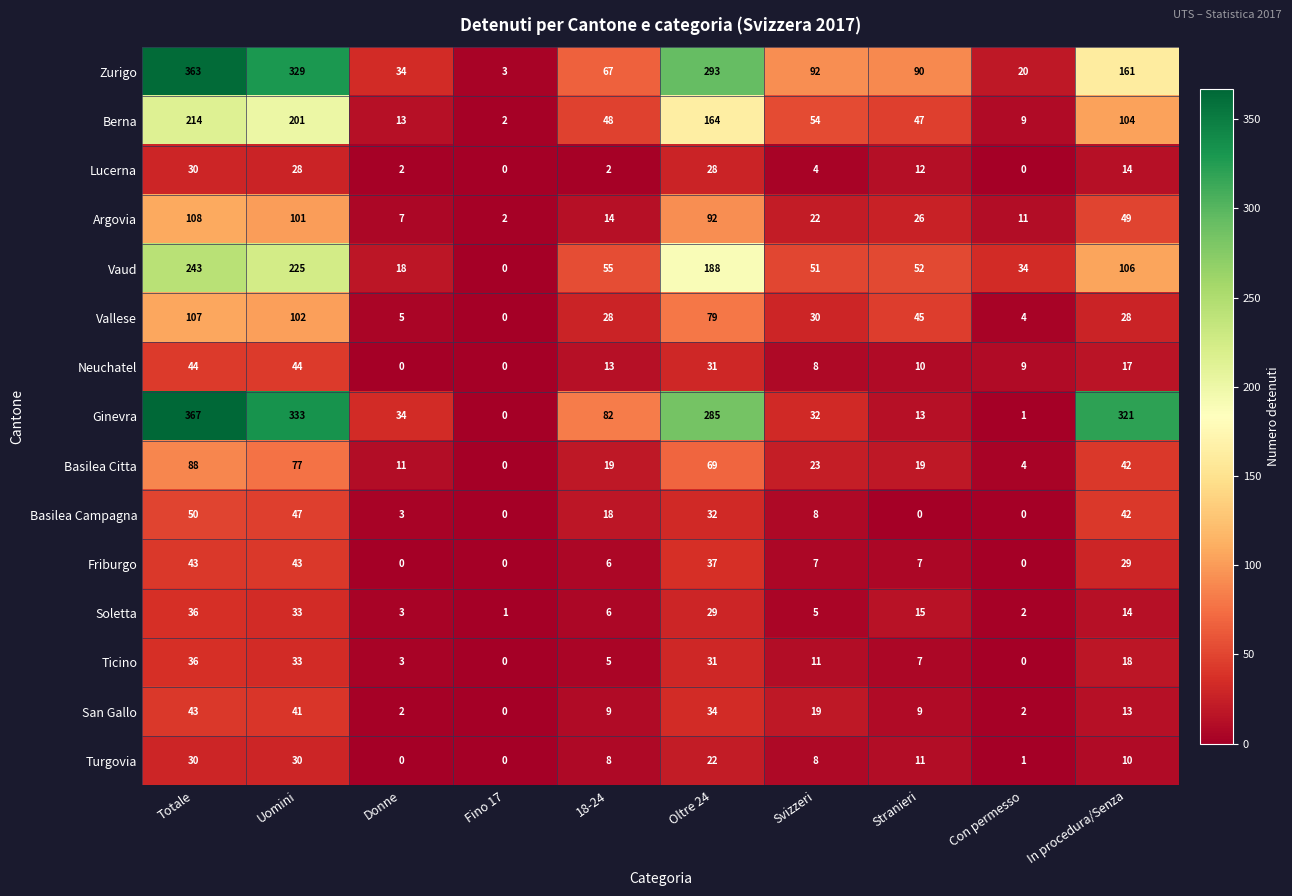

Which series has the largest range (max minus min)?

Ginevra